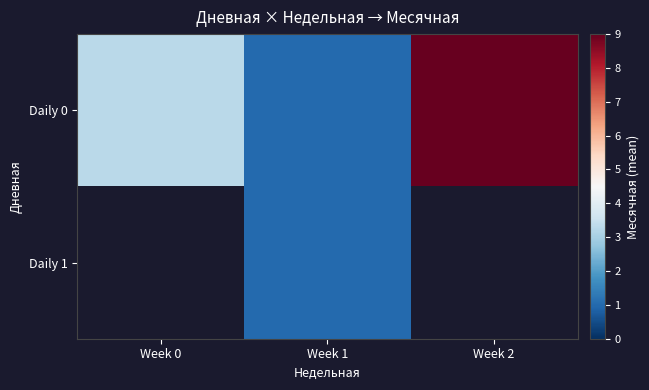

The value of Daily 0 at Week 0 is 1.5. True or false?

False